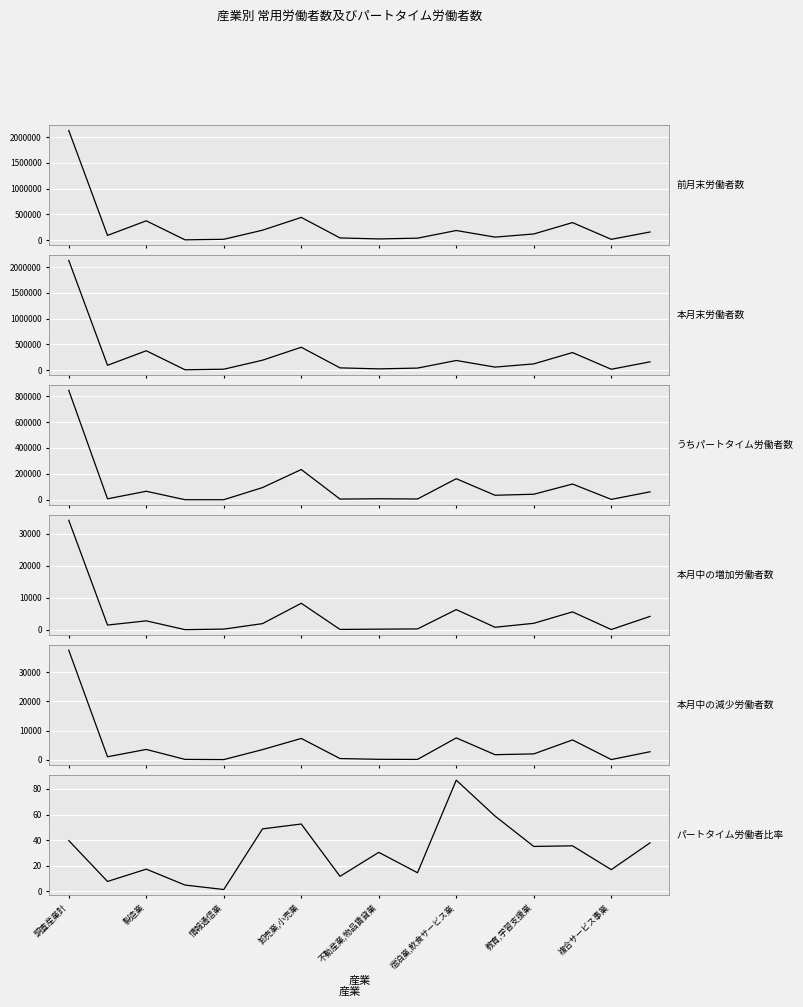

At which label does 前月末労働者数 first exceed 121457?

調査産業計